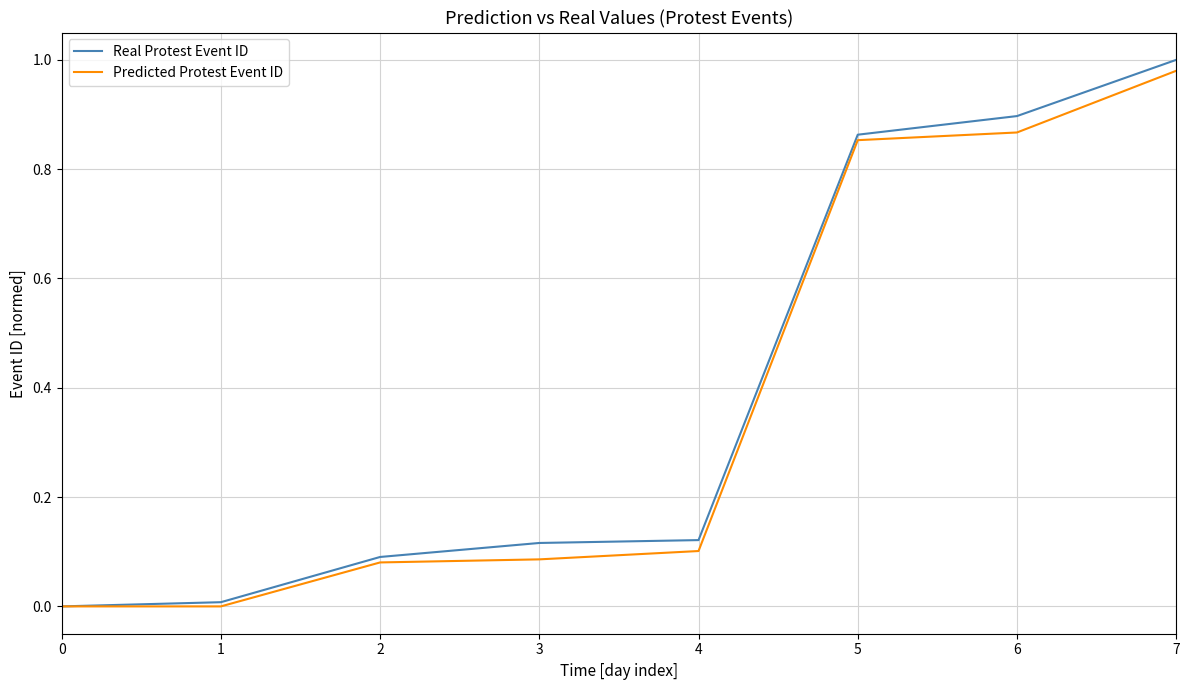

The Predicted Protest Event ID series shows 0.1 at 2. True or false?

True